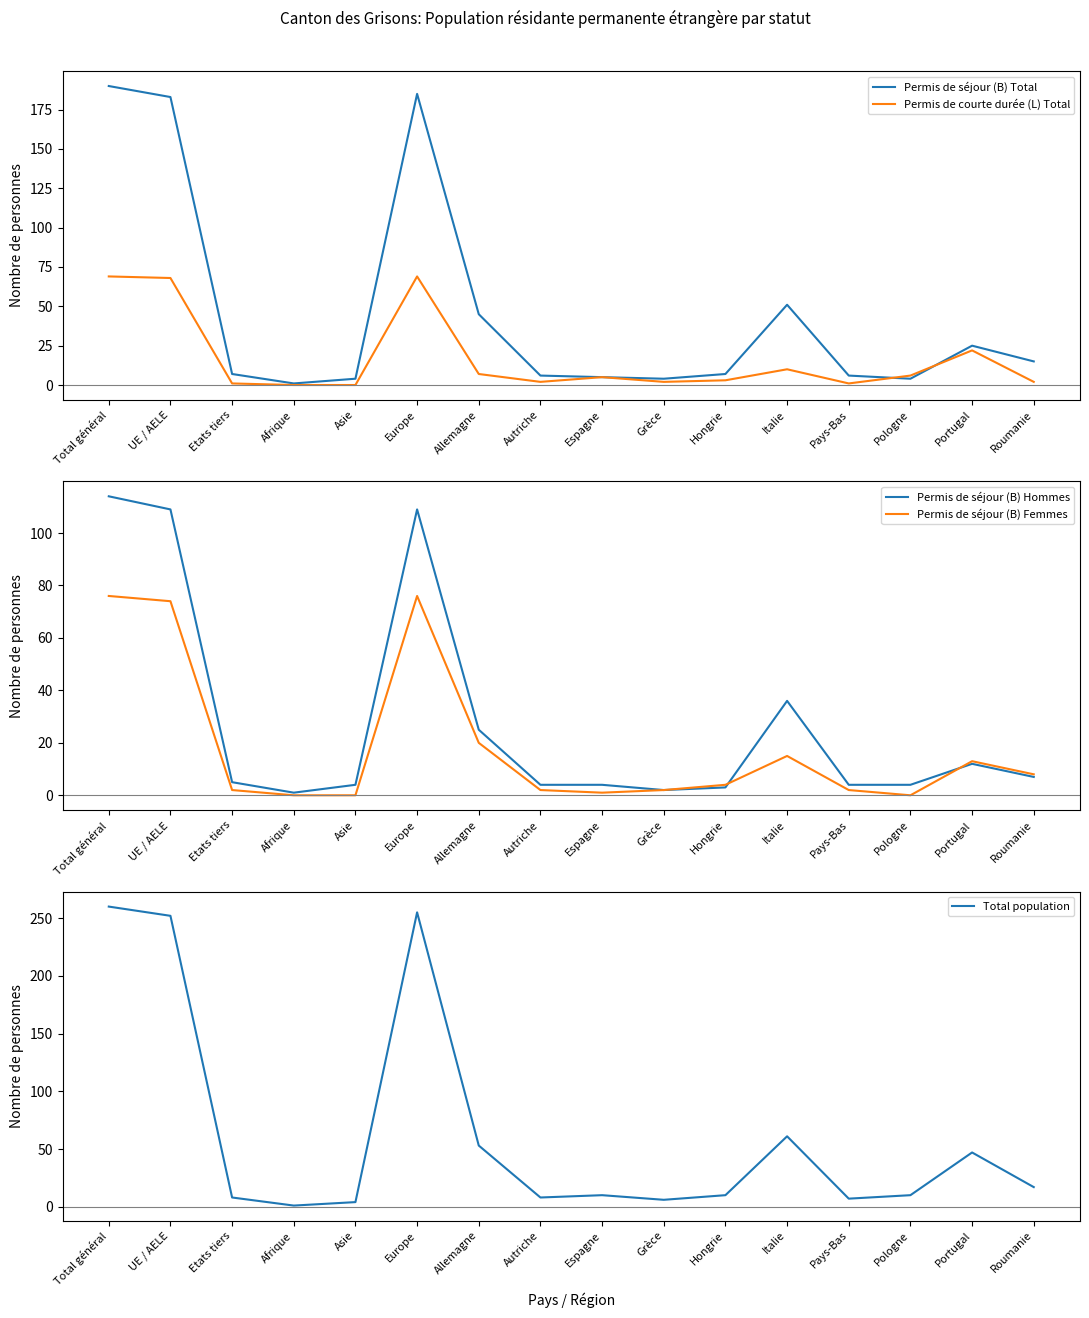

What is the value of the Permis de courte durée (L) Total point at the 13th from the left?

1